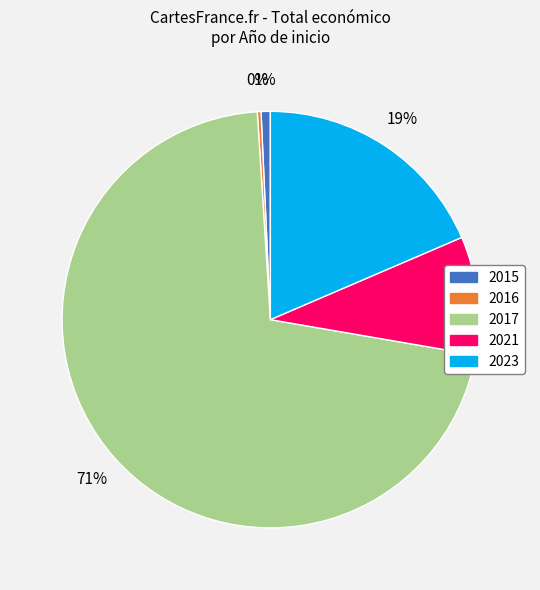

Which slice is the largest?

2017